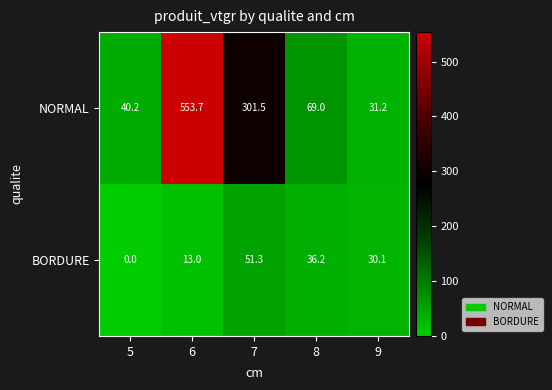

At which label does BORDURE first exceed 30?

7